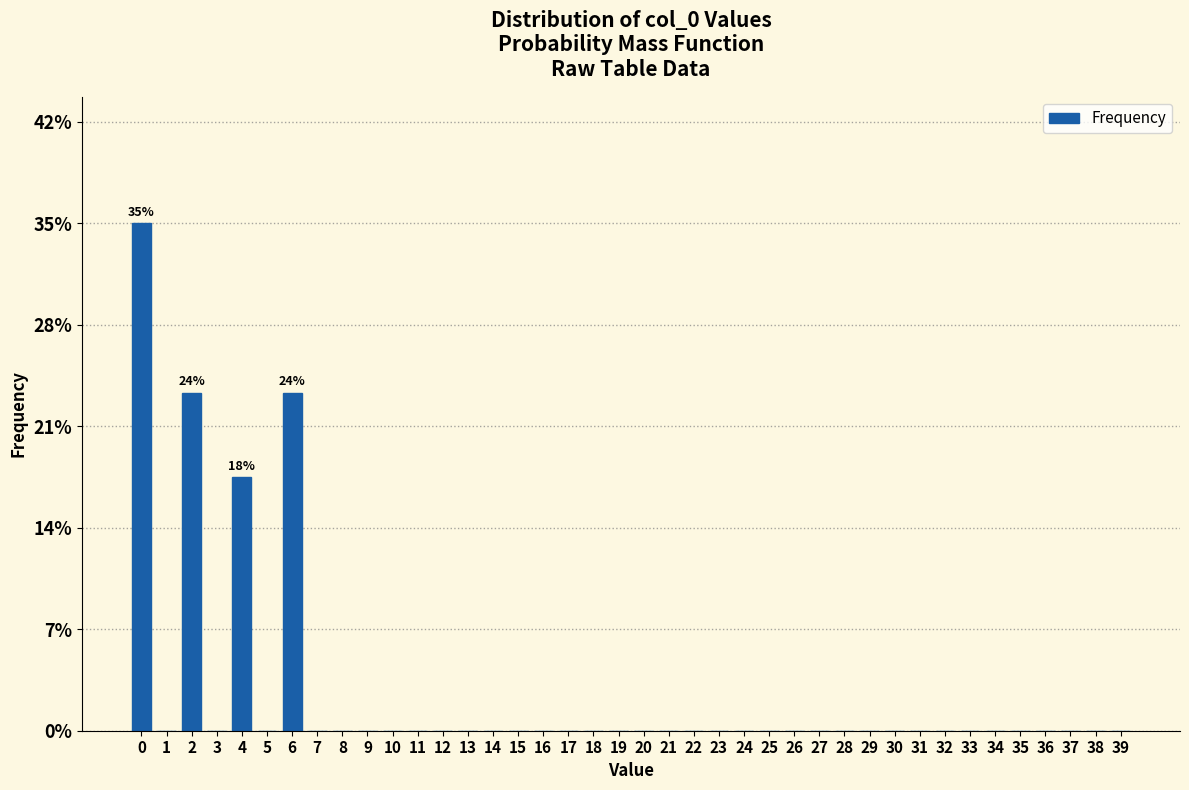

What is the sum of all values?

100.0